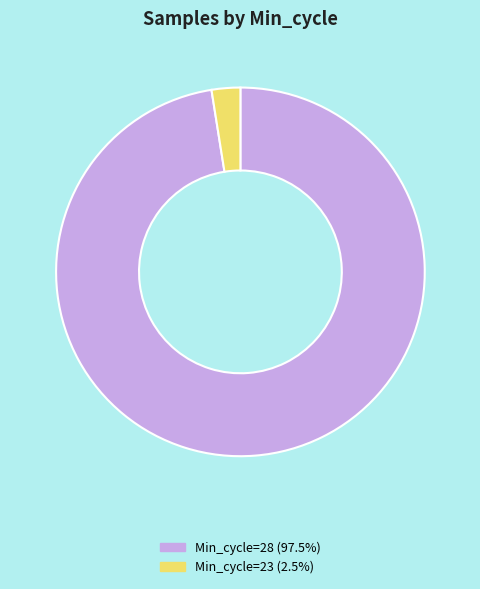

Is there a majority slice in this chart?

Yes